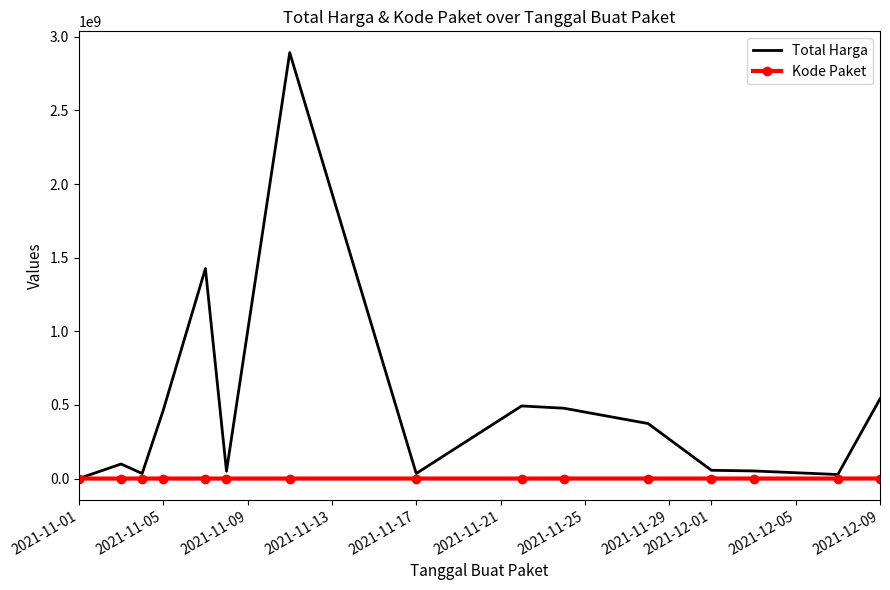

What is the maximum value for Kode Paket?

139817